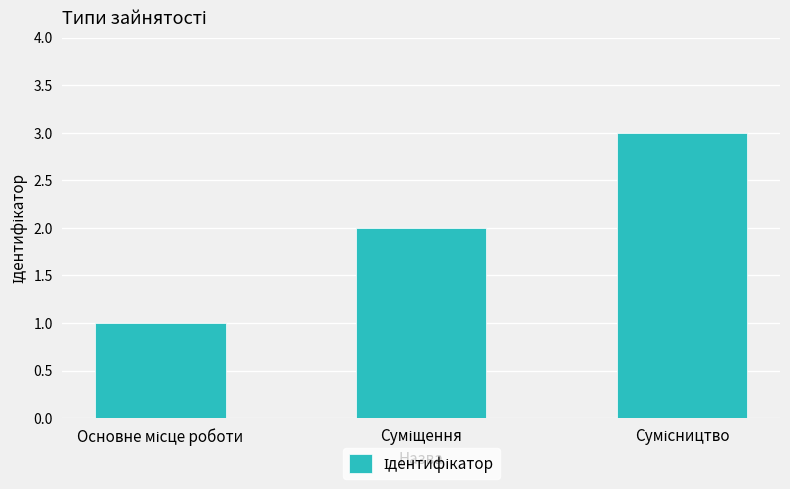

What is the maximum value shown in the chart?

3